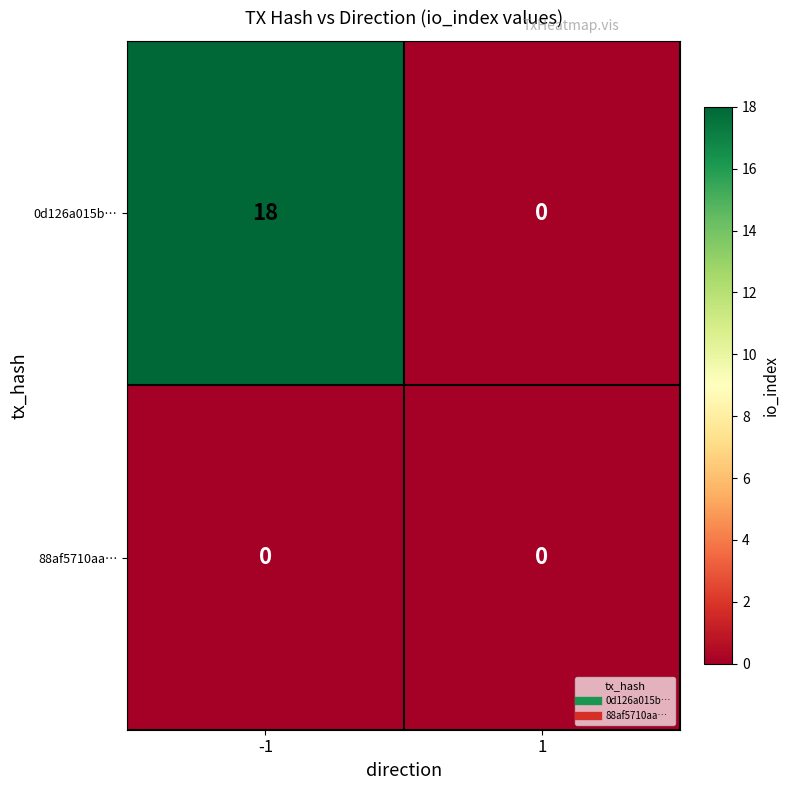

The 0d126a015b… series shows 18 at -1. True or false?

True